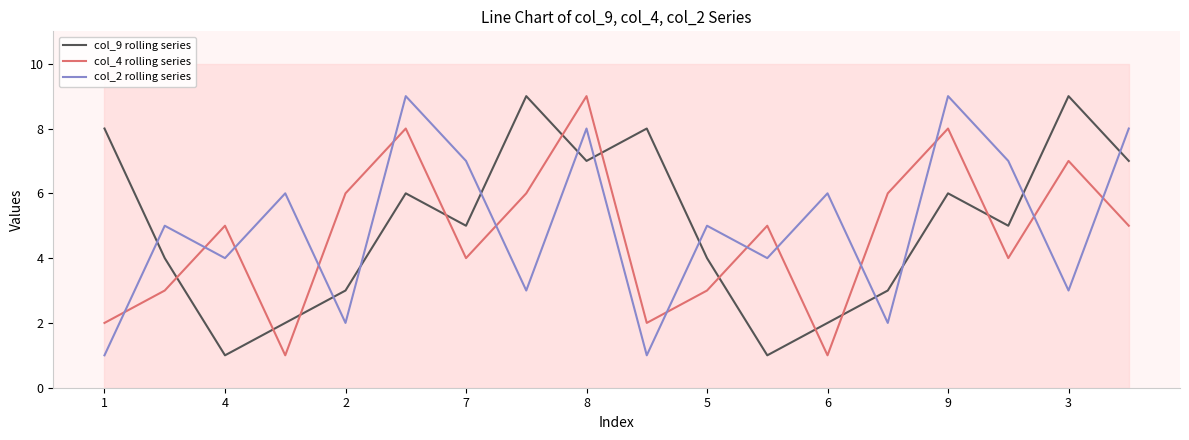

After their last crossing, which series has the higher values: col_9 rolling series or col_4 rolling series?

col_9 rolling series